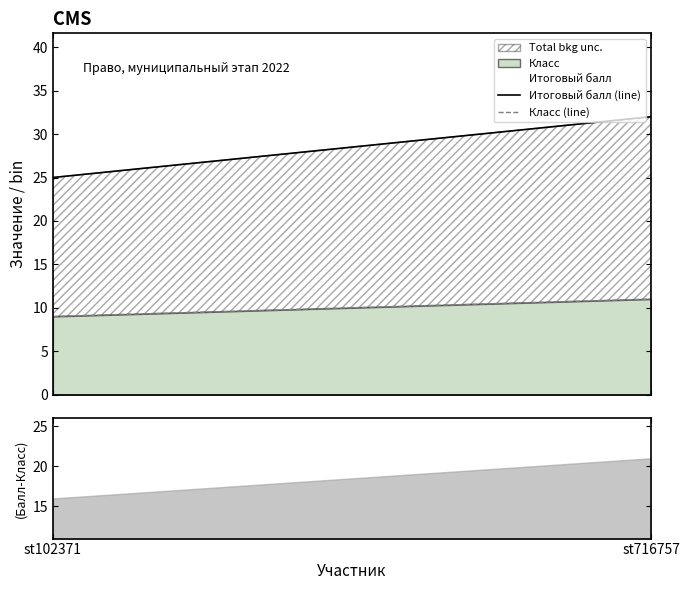

Which has a higher value, st716757 or st102371?

st716757